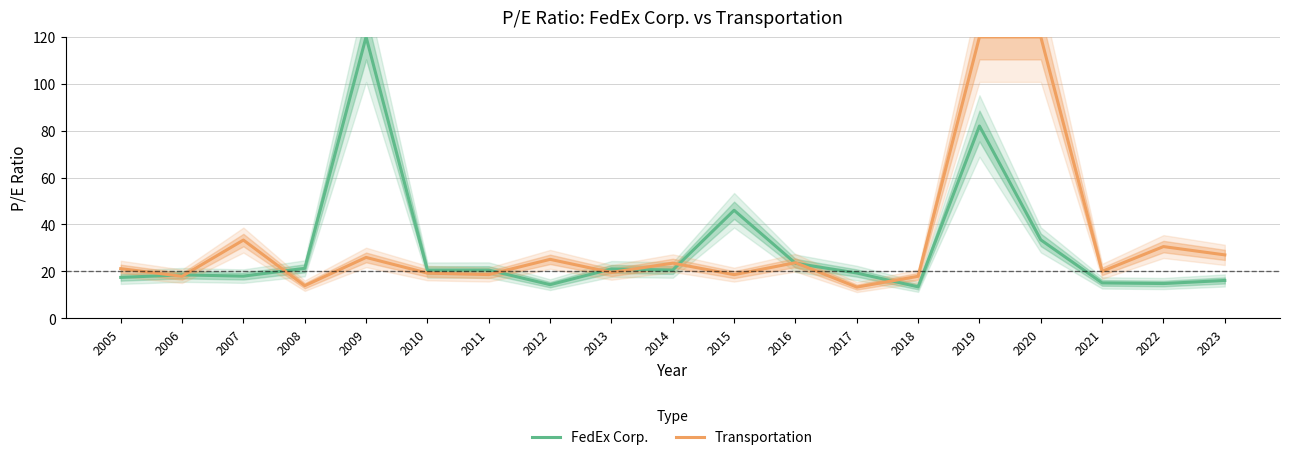

Between 2017 and 2011, which is larger?

2011